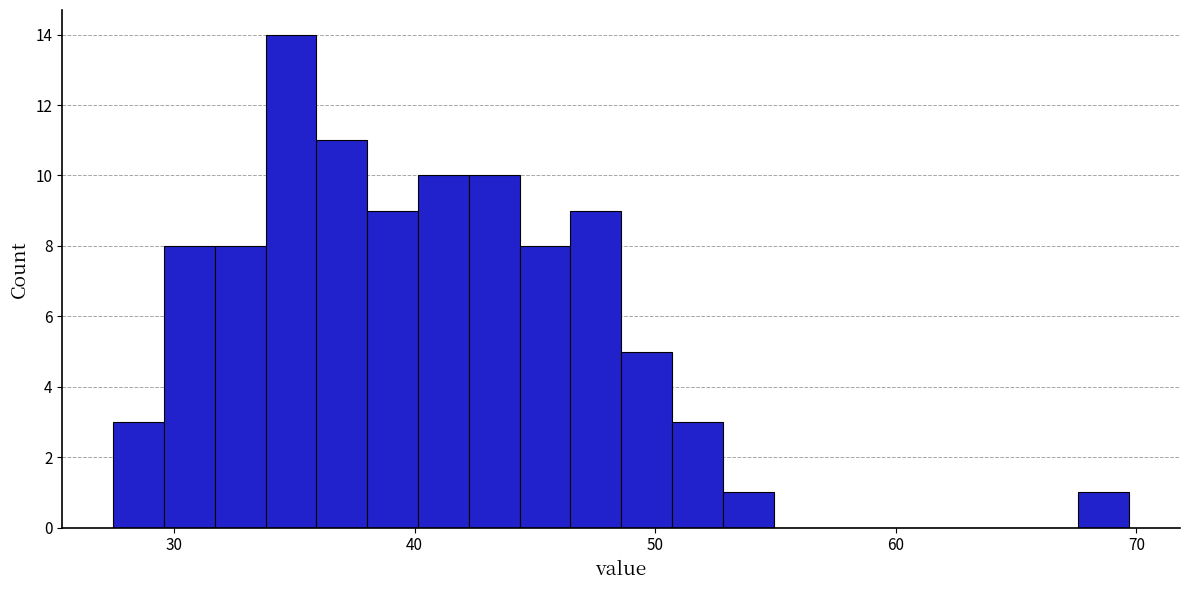

Read against the x-axis, roughly where is the centre of the tallest bar?

35